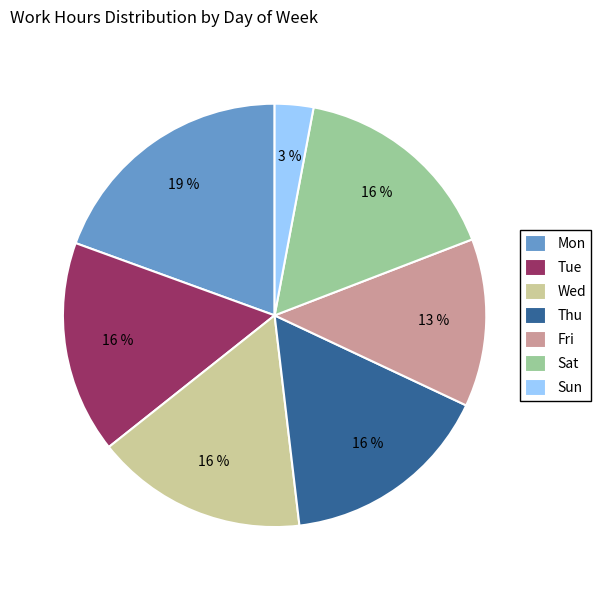

To the nearest percent, what is the average slice percentage?

14%